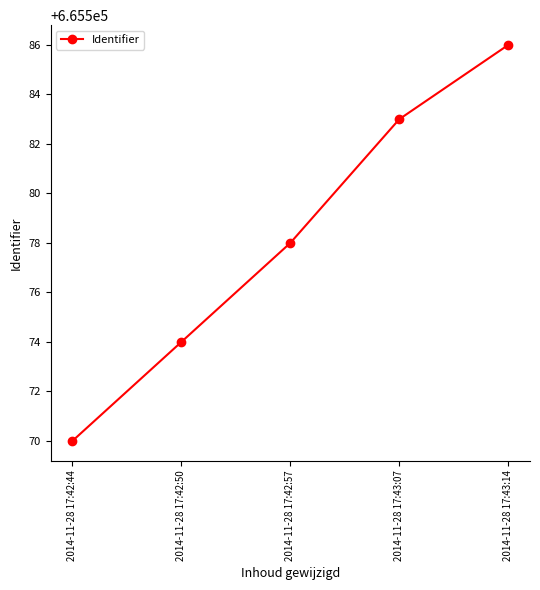

How many values are between 665574 and 665583?

3